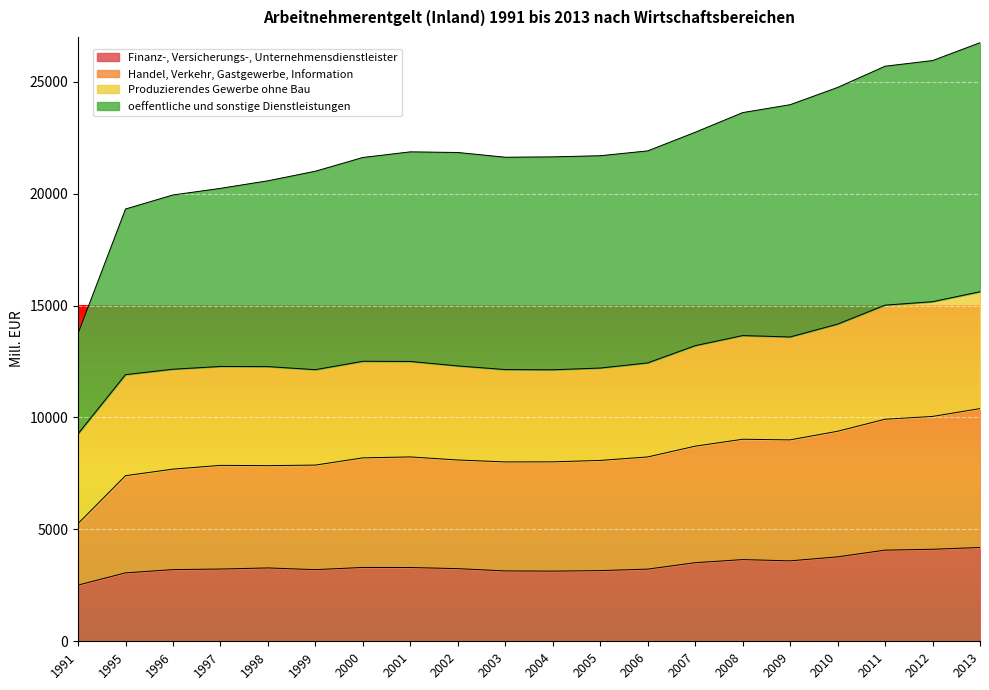

True or false: Handel, Verkehr, Gastgewerbe, Information and Finanz-, Versicherungs-, Unternehmensdienstleister intersect in this chart.

False